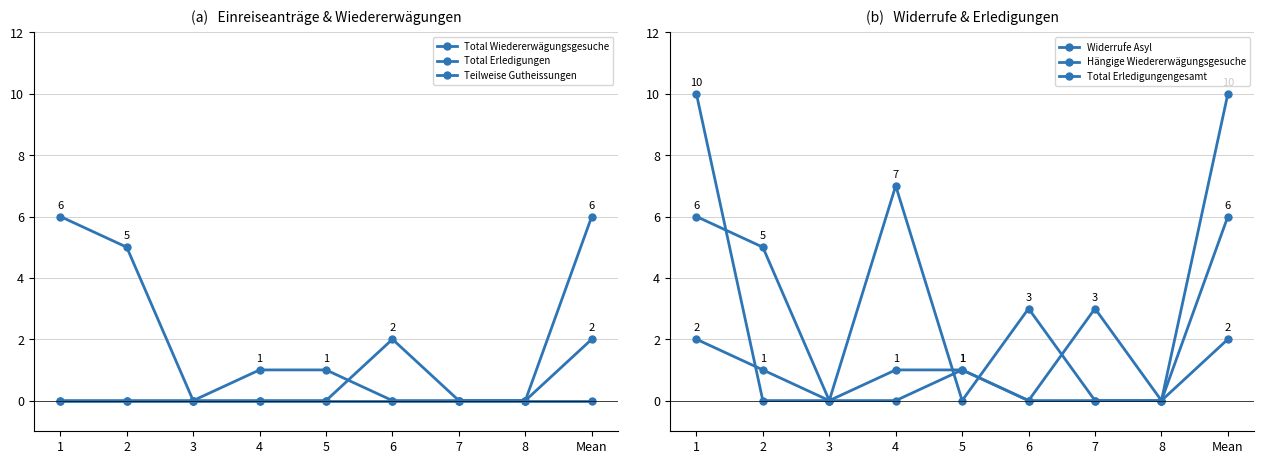

What is the label of the 5th point from the left?

5